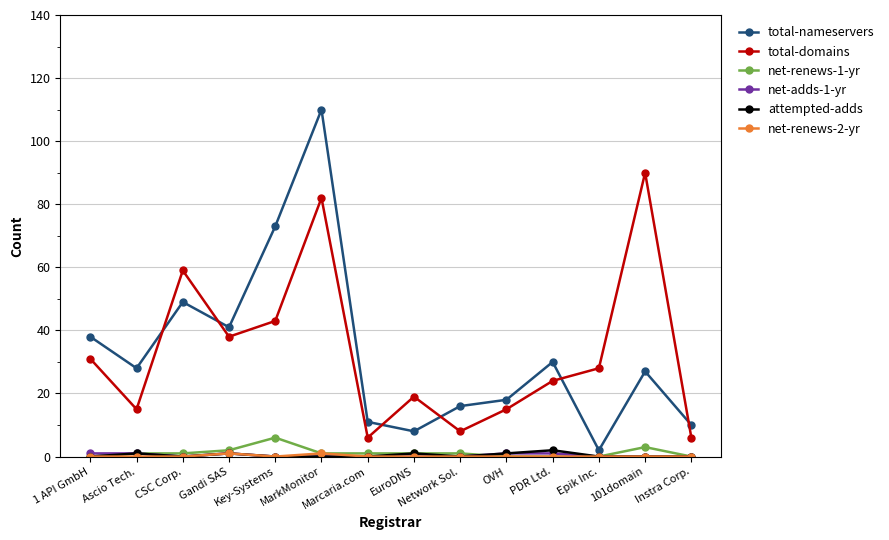

Does the chart have visible grid lines?

Yes